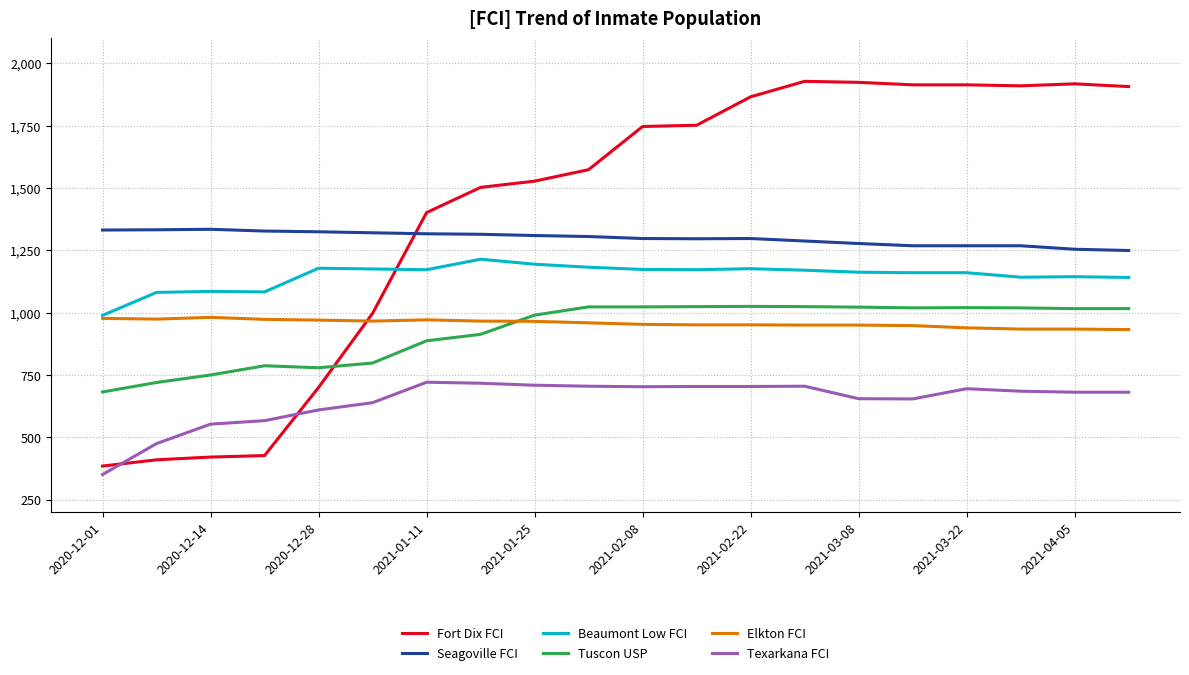

What is the sum of all Beaumont Low FCI values?

22953